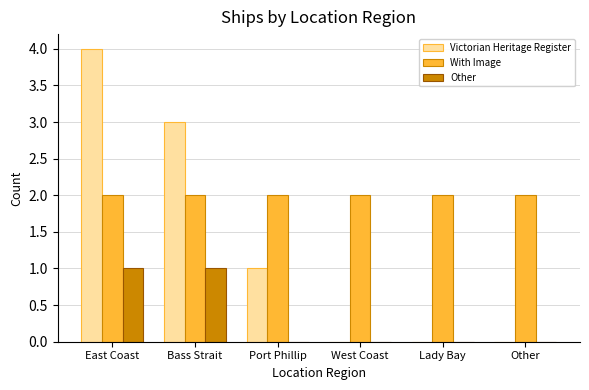

What is the maximum value shown in the chart?

4